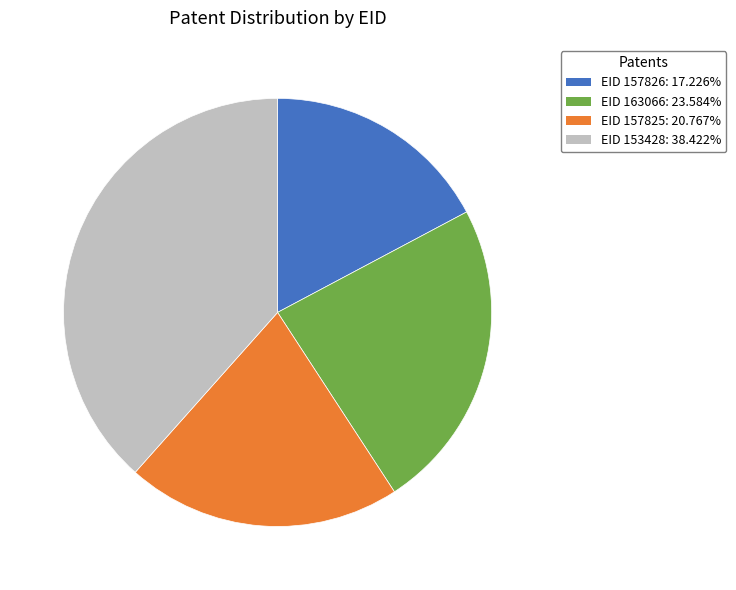

Is there any slice that represents more than half of the pie?

No